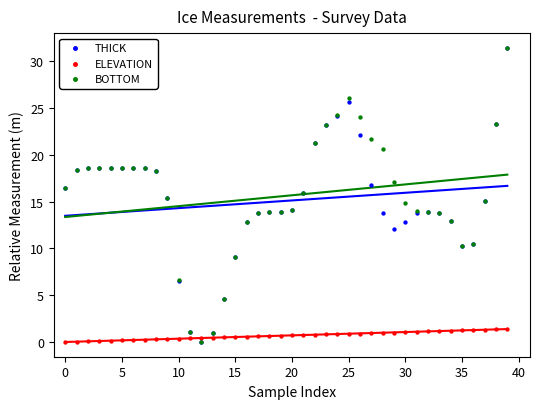

Which series has the widest spread of Y values?

BOTTOM